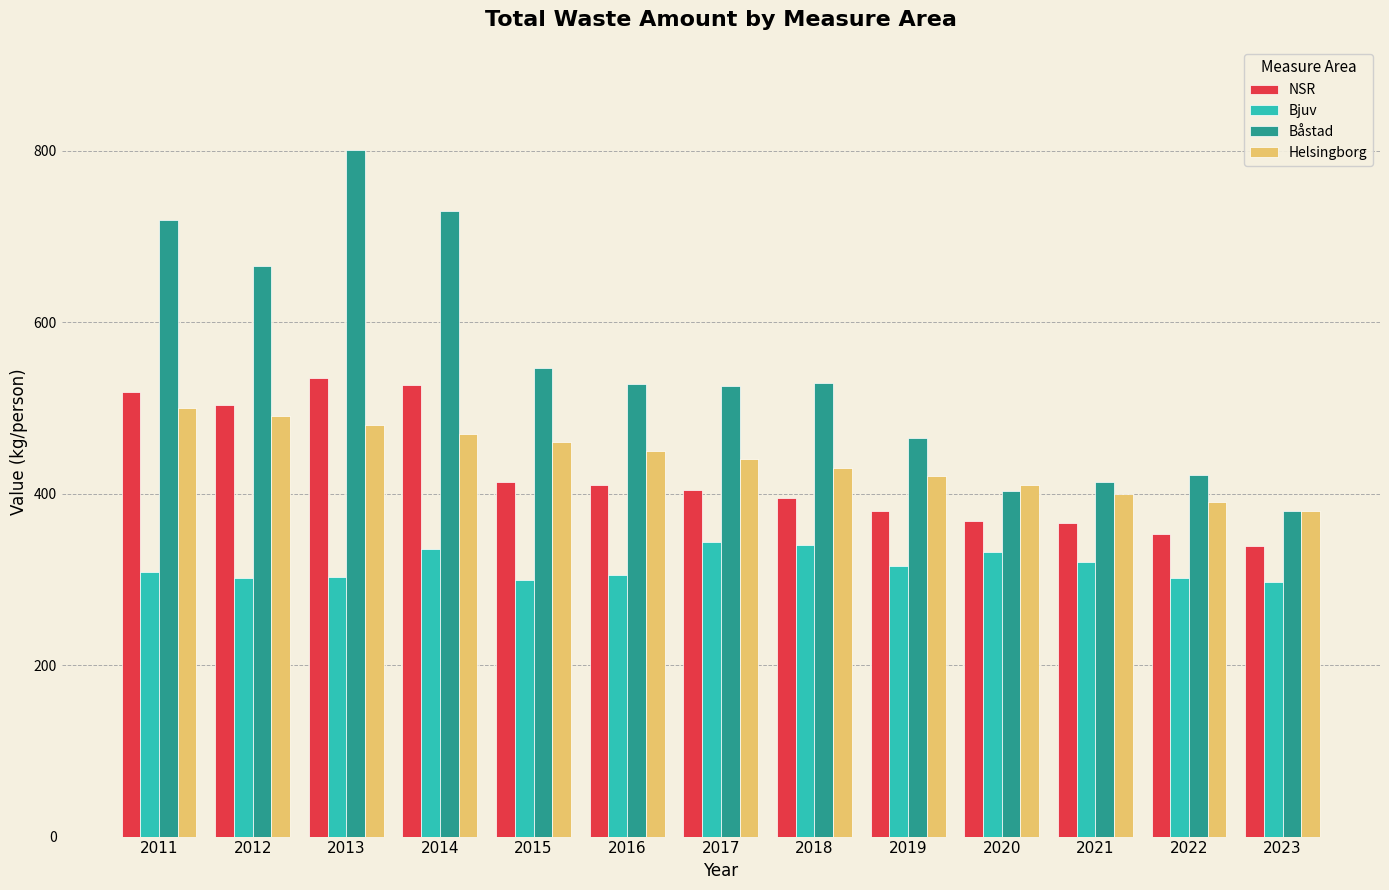

How many values in the Helsingborg series are below 440?

6